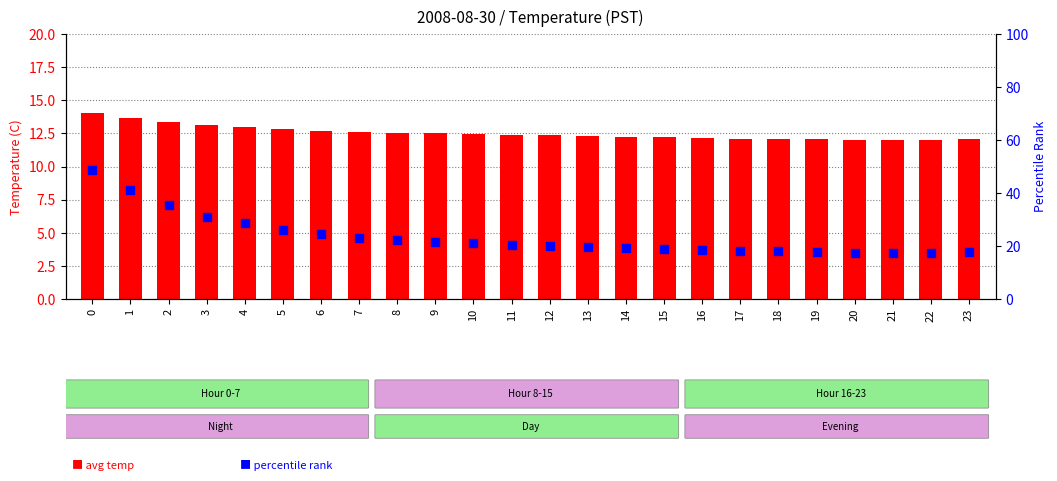

What are all the series names shown in the legend?

avg temp, percentile rank